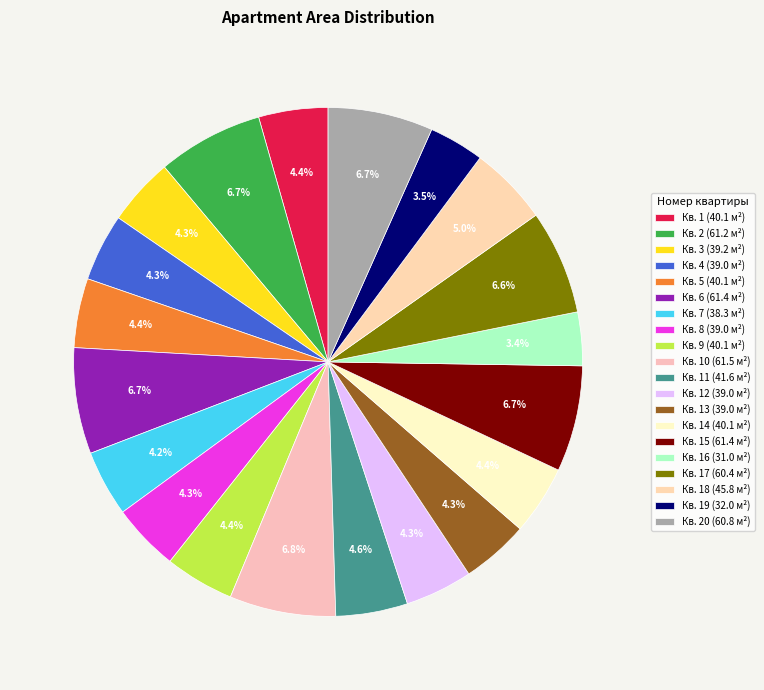

To the nearest percent, what is the difference between the largest and smallest slice percentages?

3%